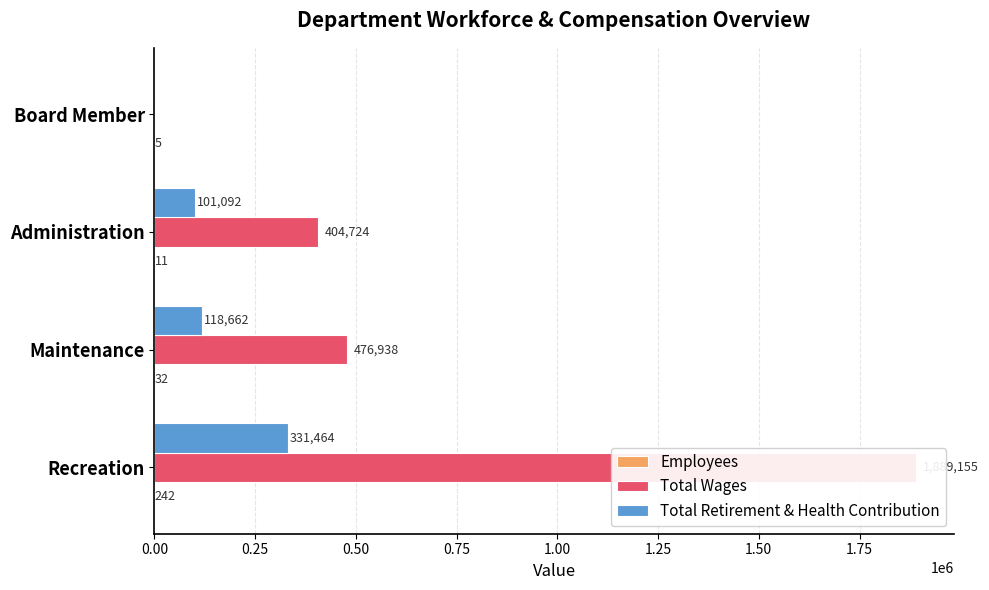

Reading left to right, extract all data points from this chart.

Employees: 242	32	11	5
Total Wages: 1889155	476938	404724	0
Total Retirement & Health Contribution: 331464	118662	101092	0